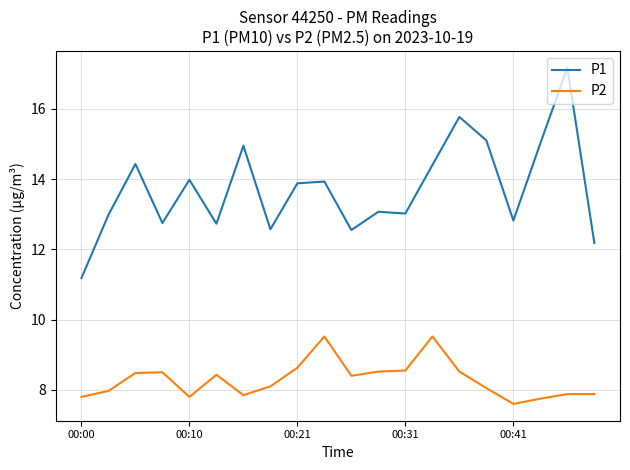

Which series has the largest range (max minus min)?

P1